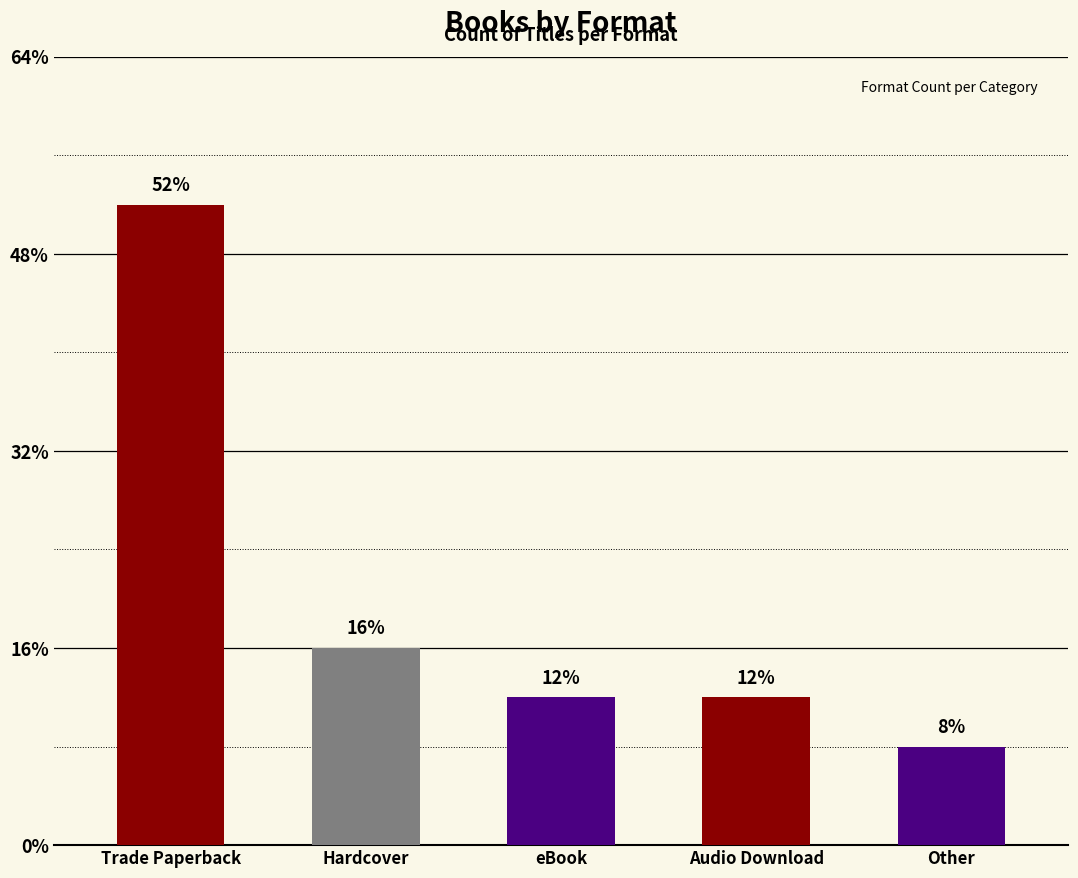

Where is the data nearest to the value 7?

Hardcover